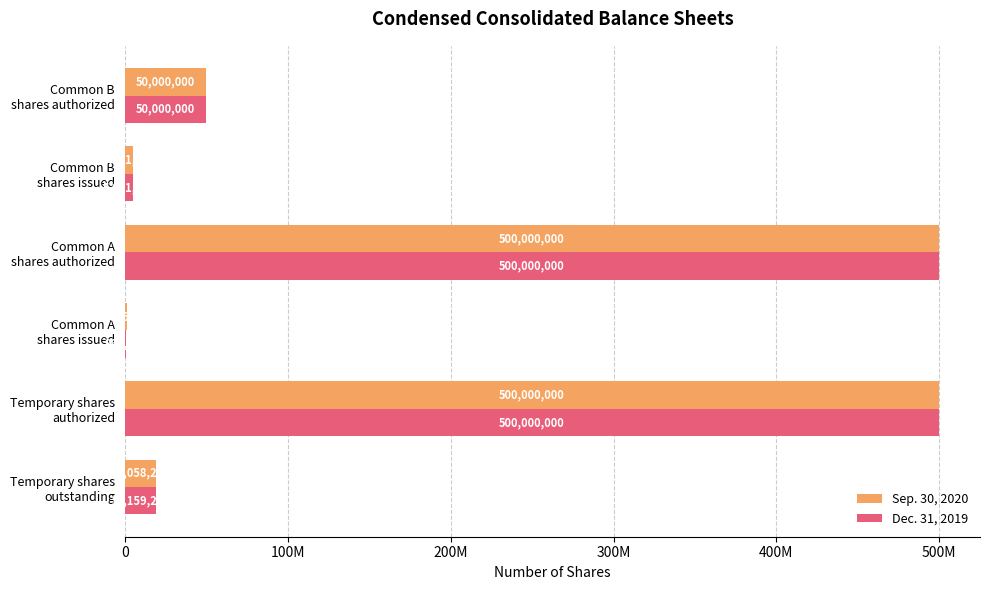

Which series has the widest spread of values?

Dec. 31, 2019